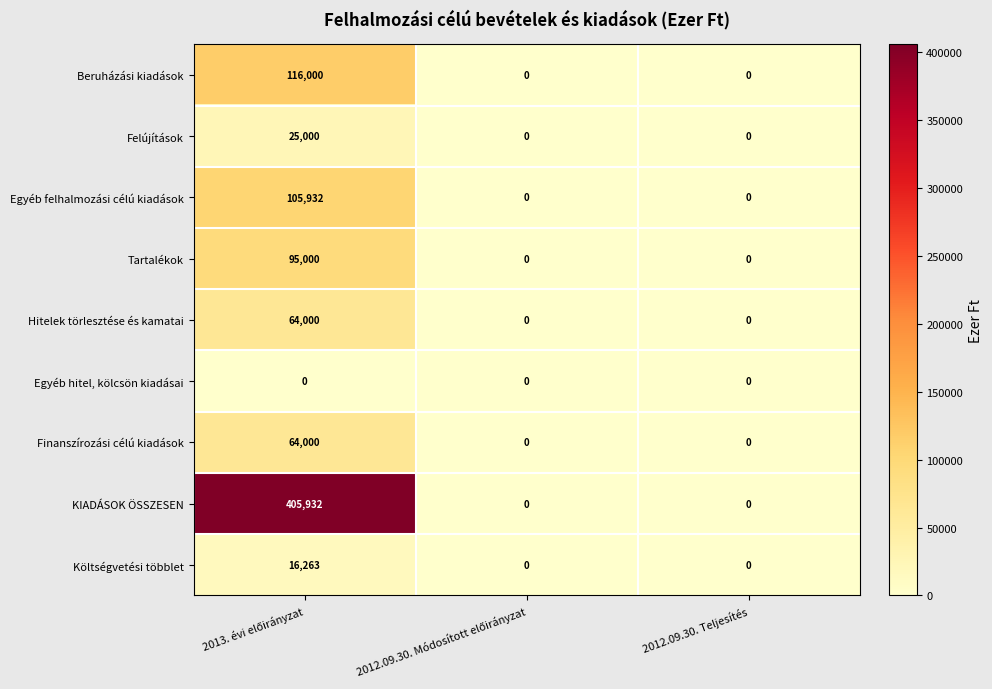

Which series has the largest total across all categories?

KIADÁSOK ÖSSZESEN